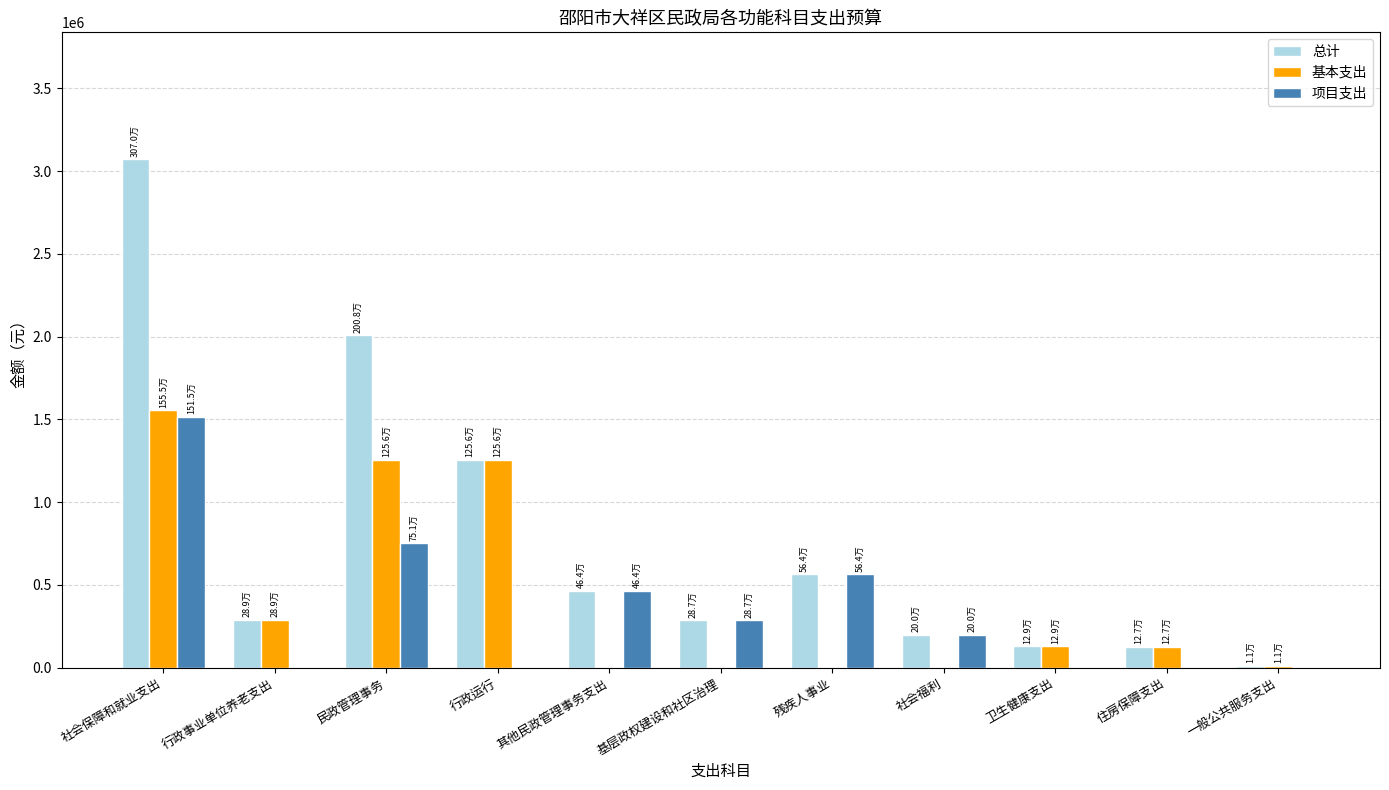

Which series has the widest spread of values?

总计